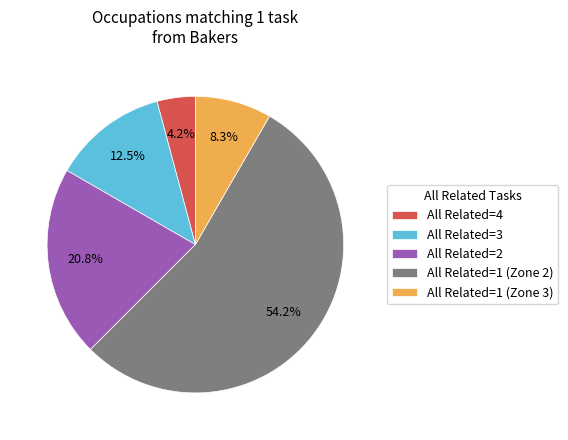

What percentage do All Related=2 and All Related=4 together represent?

25.0%